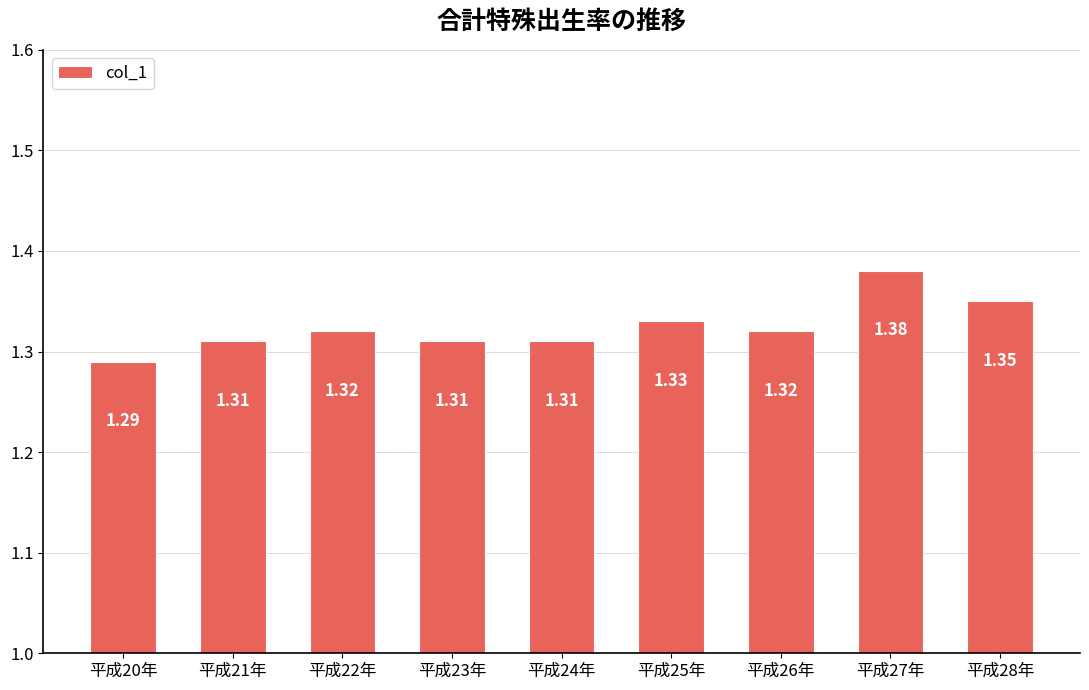

How many series are shown in this chart?

1